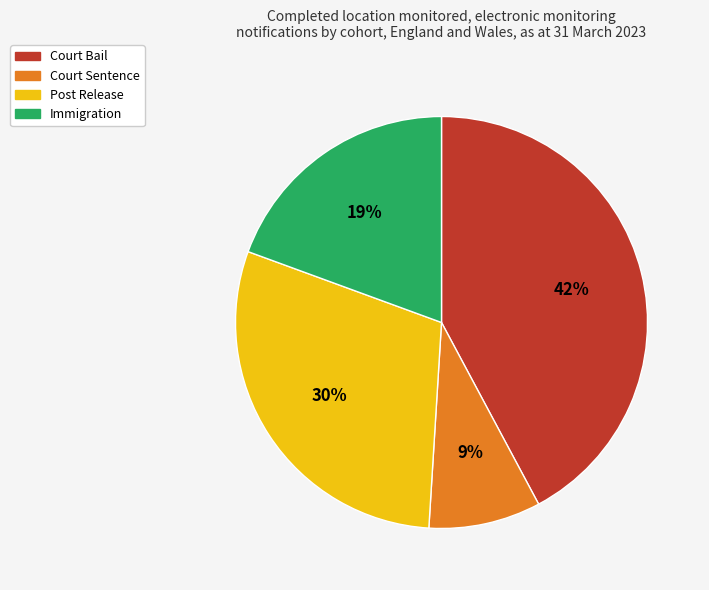

What is the largest slice in the pie chart?

Court Bail